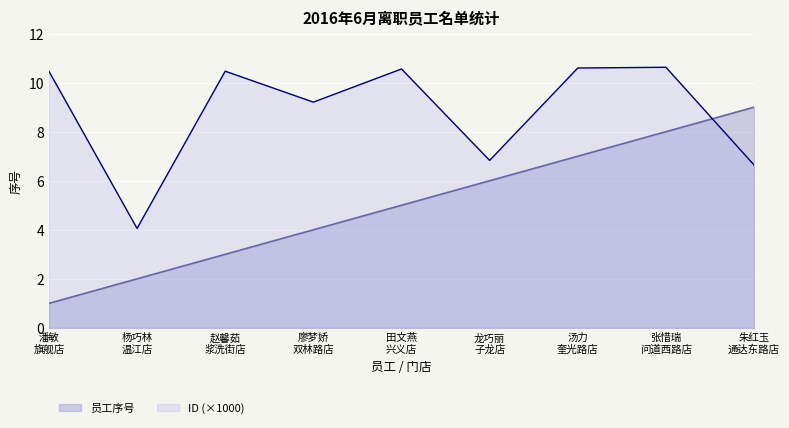

What is the difference between the values at 汤力
奎光路店 and 赵馨茹
浆洗街店?

4